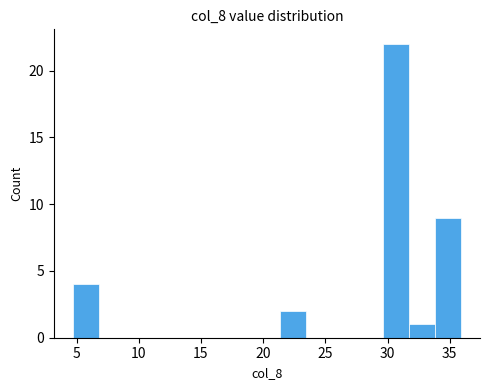

Over which range of the x-axis is the bar tallest?

29.5 to 31.5